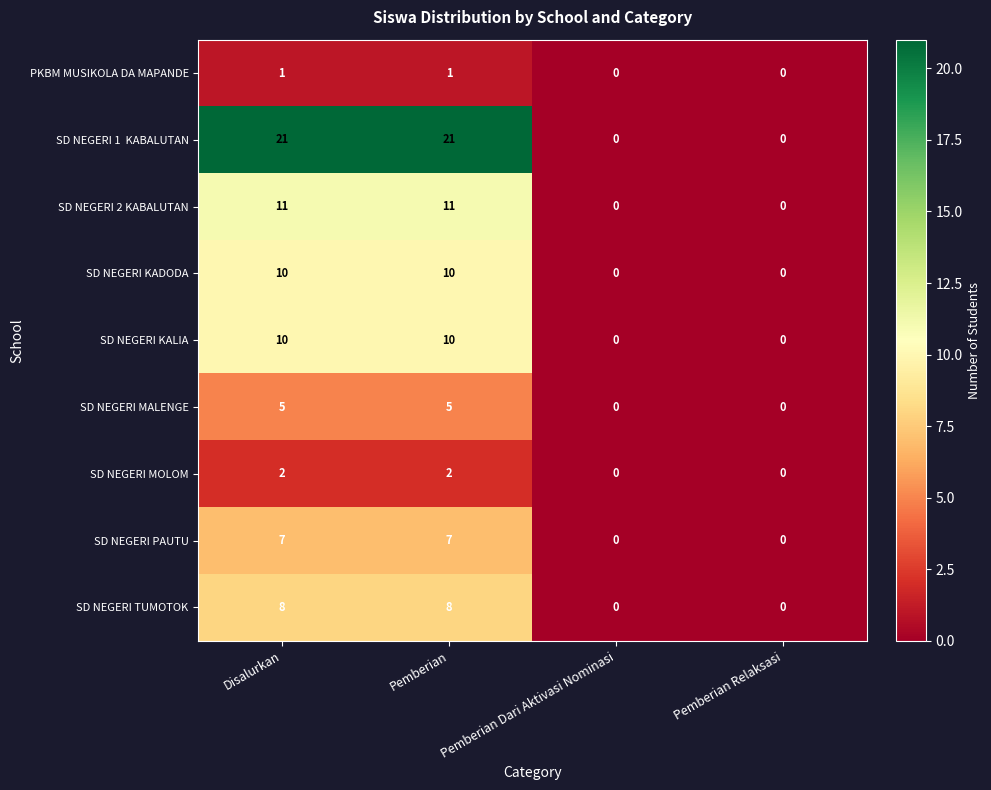

What is the approximate value of SD NEGERI MALENGE at Disalurkan?

5